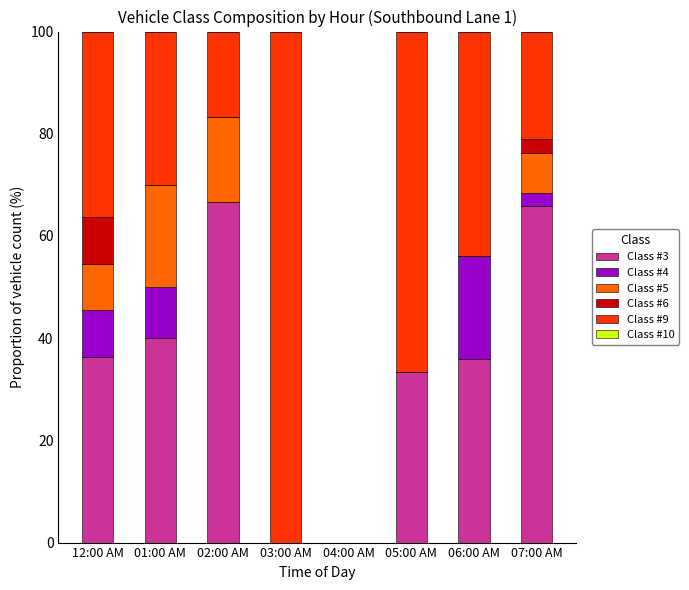

The value of Class #3 at 12:00 AM is 60.1. True or false?

False